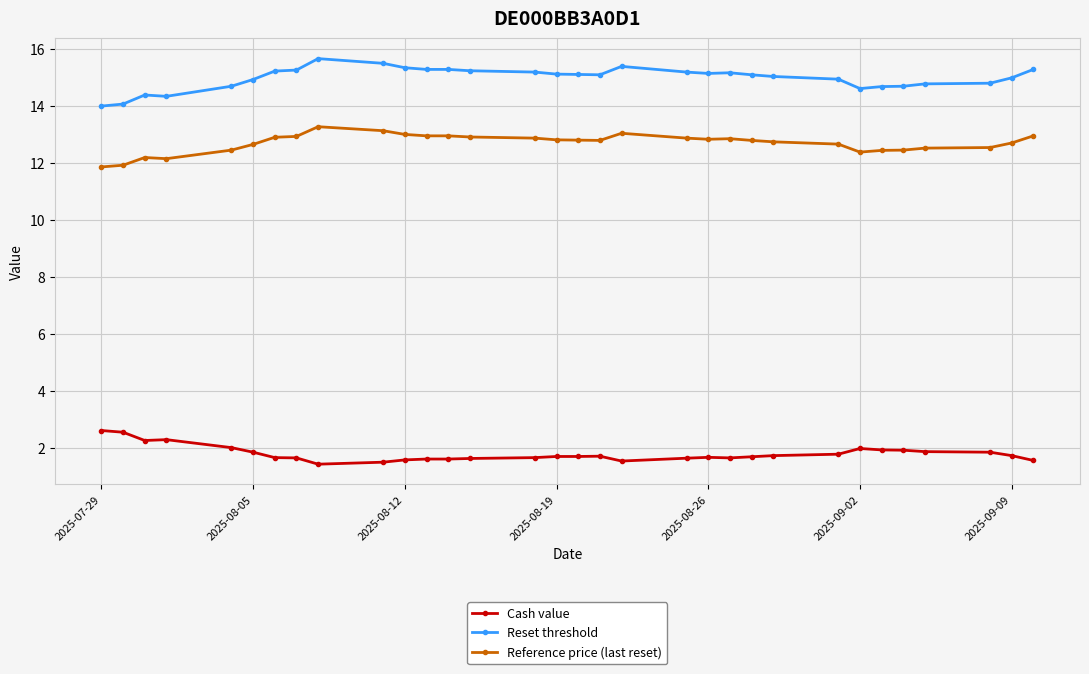

What is the value of the Reference price (last reset) point at the 9th from the left?

13.3